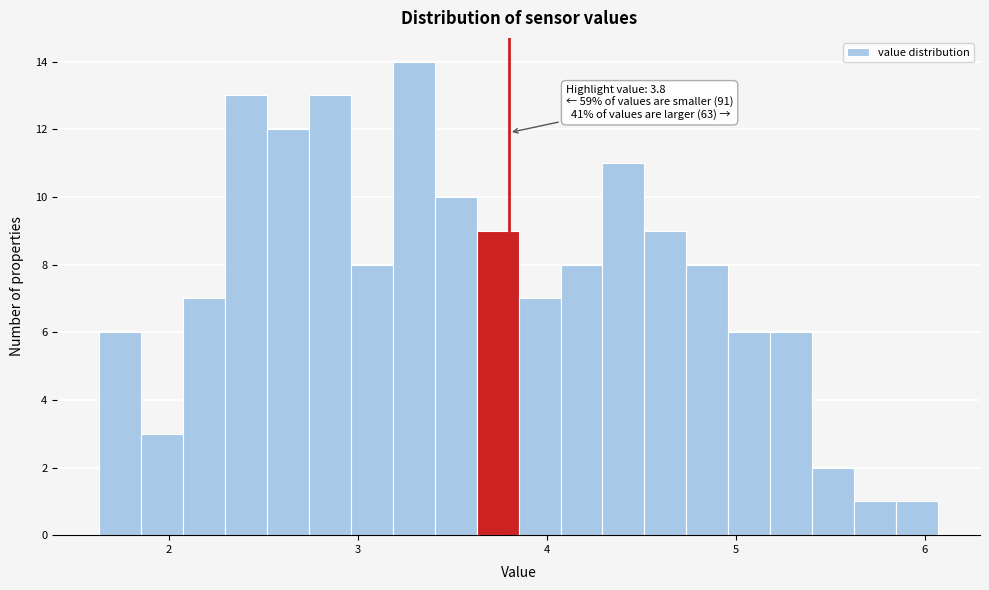

Read against the x-axis, roughly where is the centre of the tallest bar?

3.3